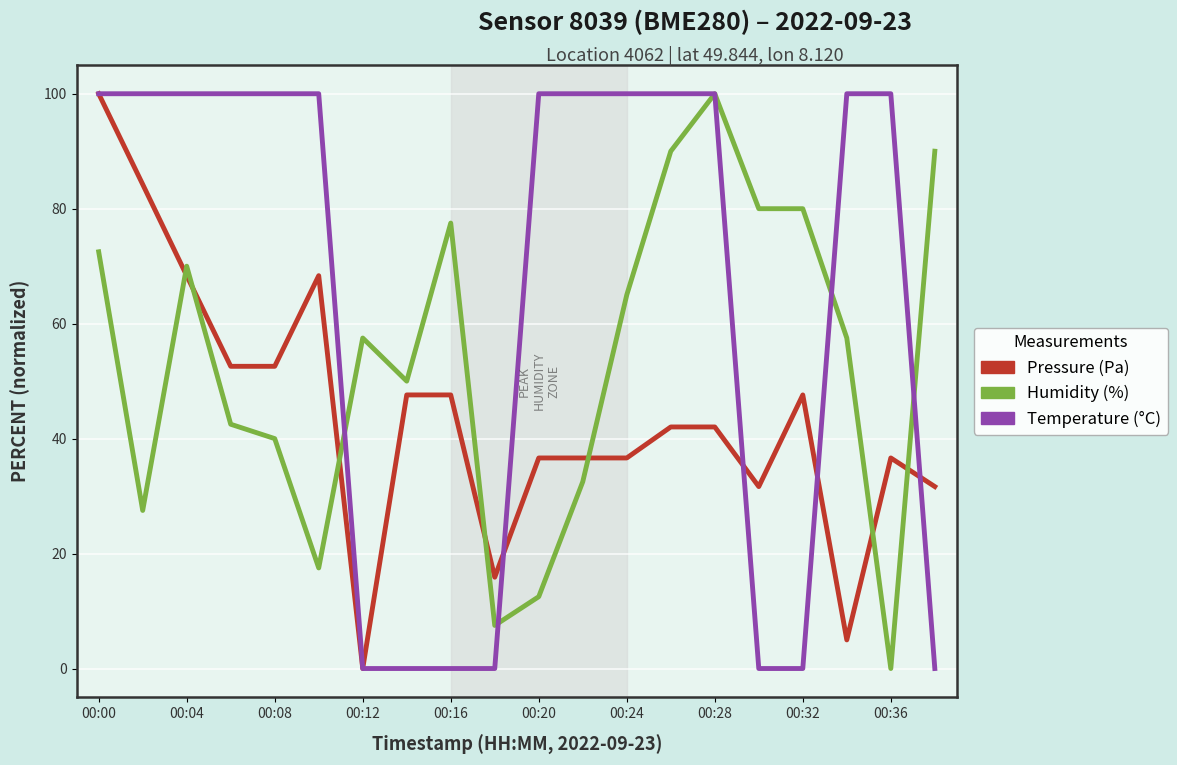

How many lines are shown in the chart?

3